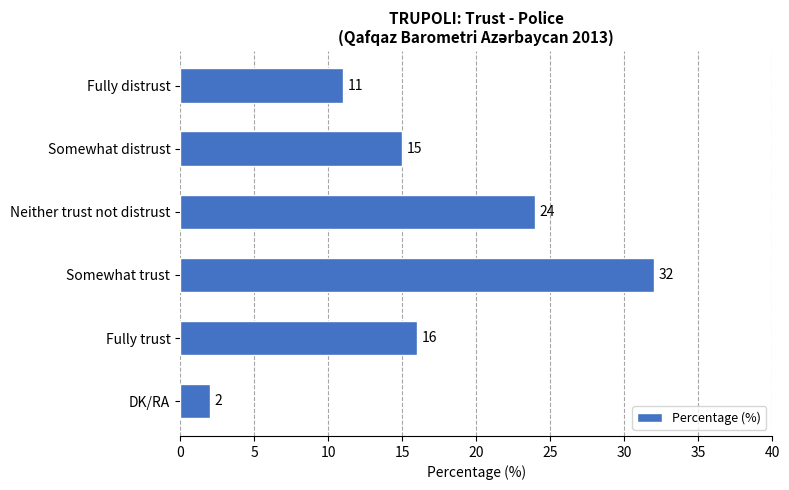

How many data points are less than 16?

3